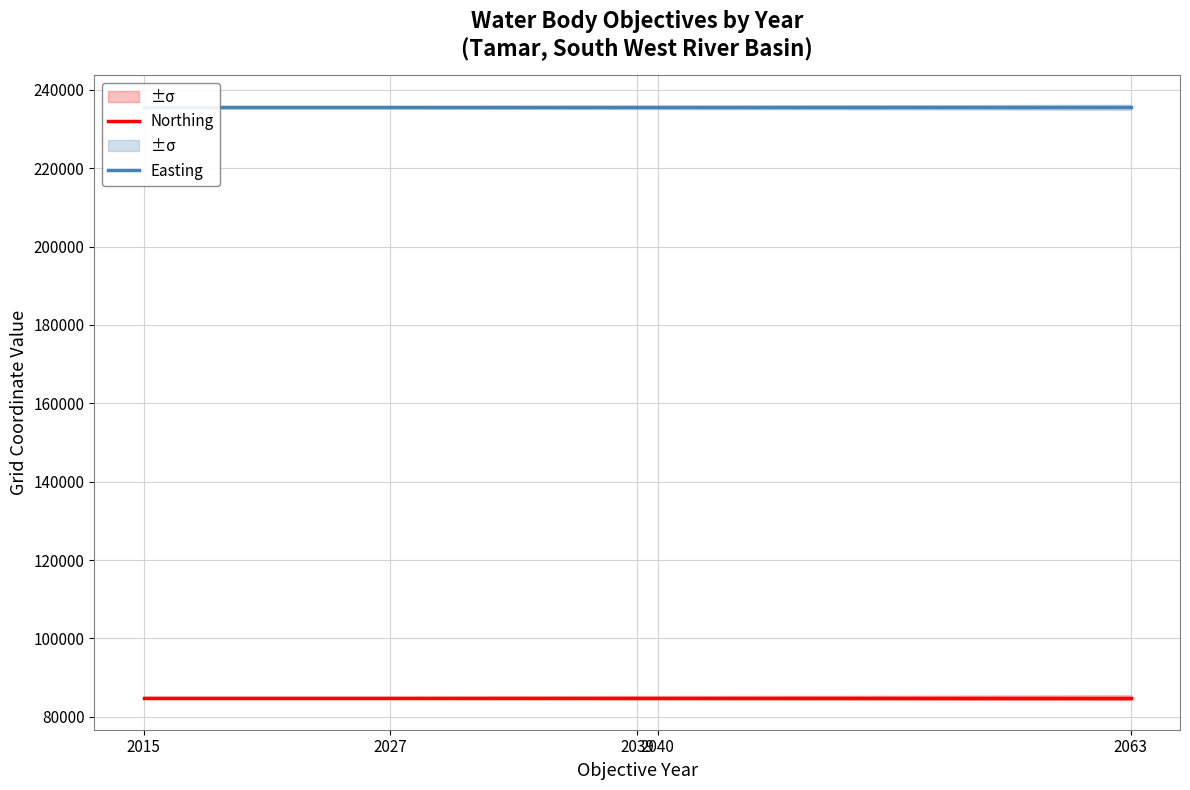

Reading left to right, list all the values displayed in this chart.

Northing: 2015=84910	2027=84910	2039=84910	2040=84910	2063=84910
Easting: 2015=235583	2027=235583	2039=235583	2040=235583	2063=235583